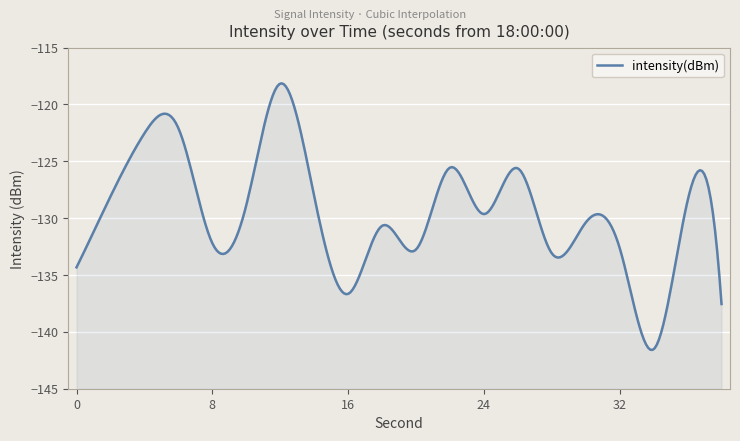

How many data points are less than -129?

11